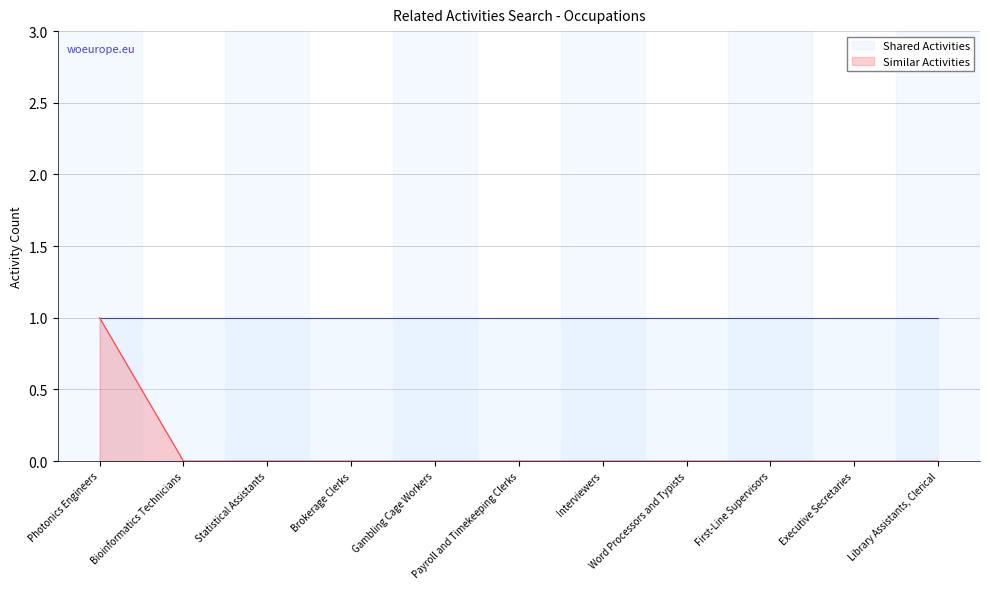

Rank the categories by value from lowest to highest.

Bioinformatics Technicians, Statistical Assistants, Brokerage Clerks, Gambling Cage Workers, Payroll and Timekeeping Clerks, Interviewers, Word Processors and Typists, First-Line Supervisors, Executive Secretaries, Library Assistants, Clerical, Photonics Engineers